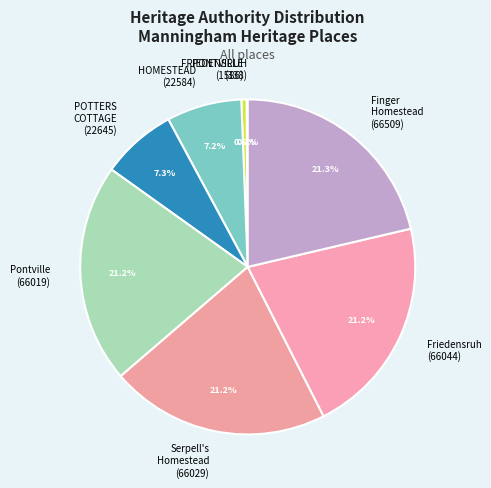

Does PONTVILLE (1586) represent more than half of the total?

No